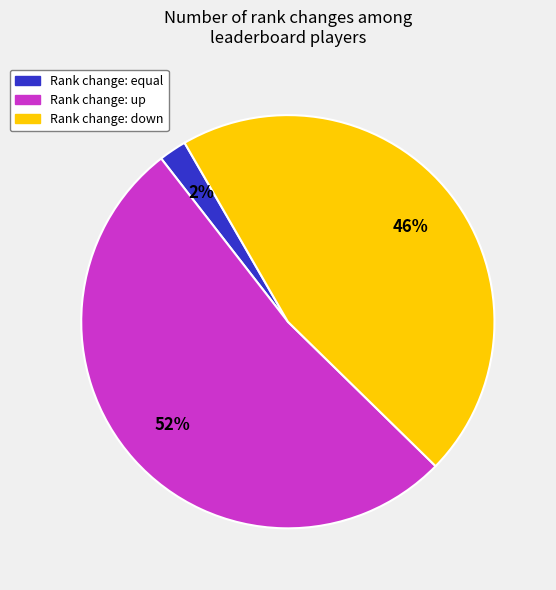

How many segments does this pie chart have?

3